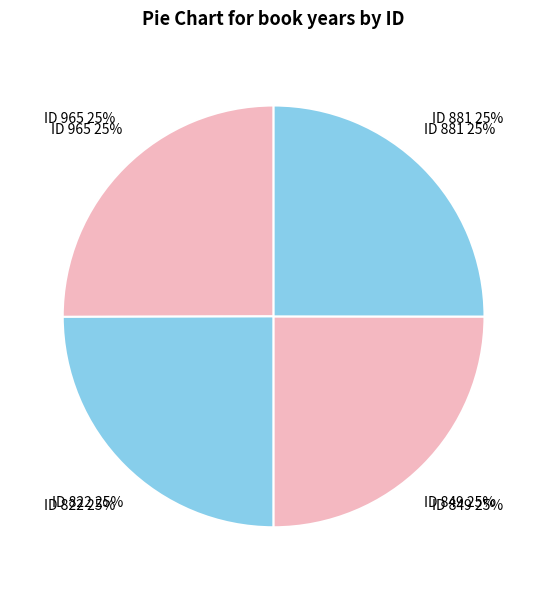

Does any single category account for the majority?

No